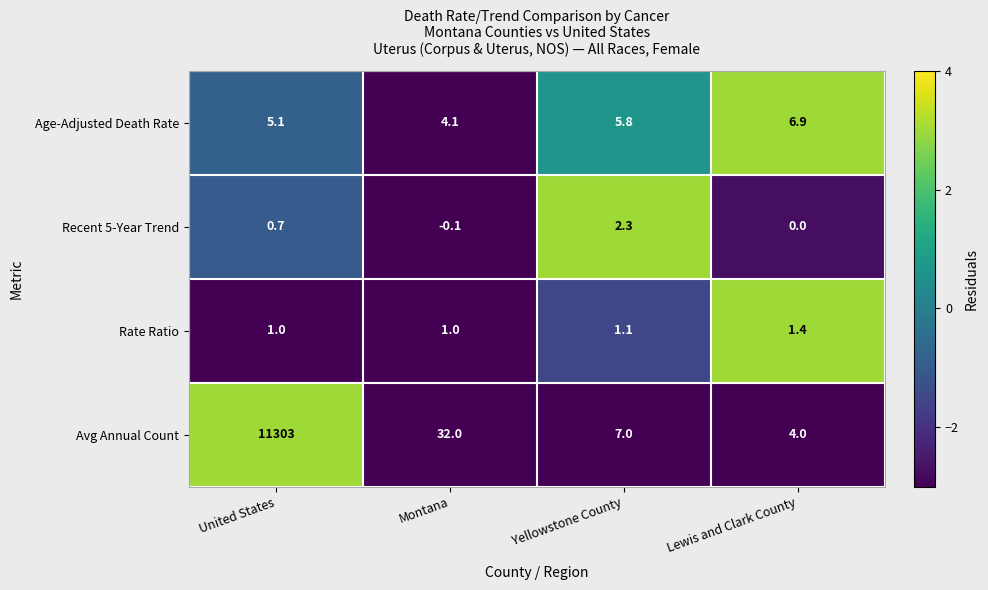

What is the difference between the second highest and second lowest values in the Avg Annual Count series?

25.0